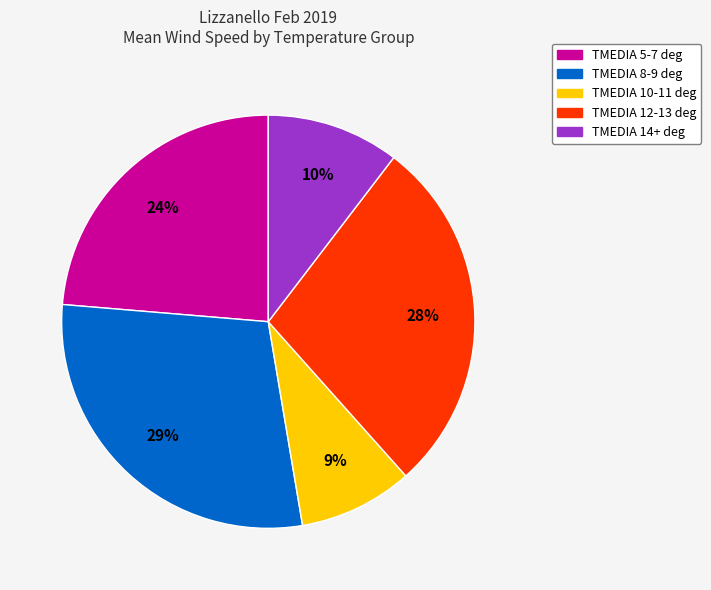

Is TMEDIA 5-7 deg the majority of the pie?

No